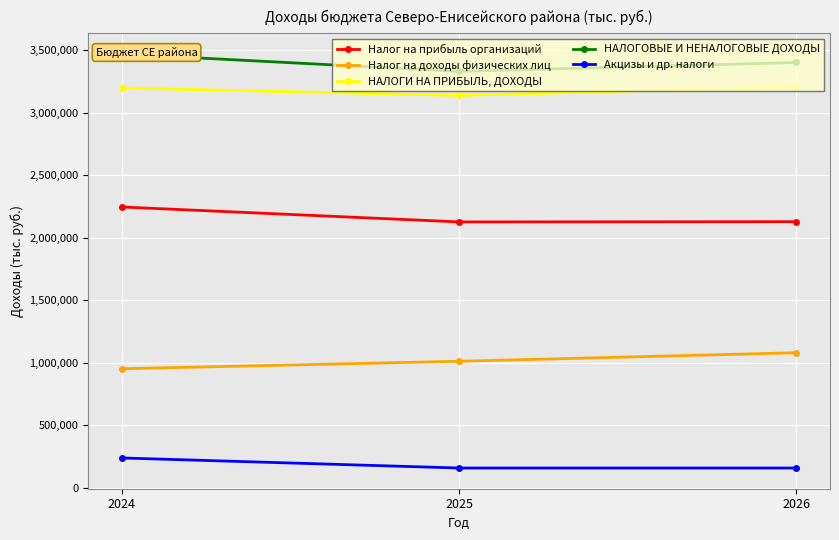

What is the difference between the НАЛОГОВЫЕ И НЕНАЛОГОВЫЕ ДОХОДЫ values at 2024 and 2026?

67747.9